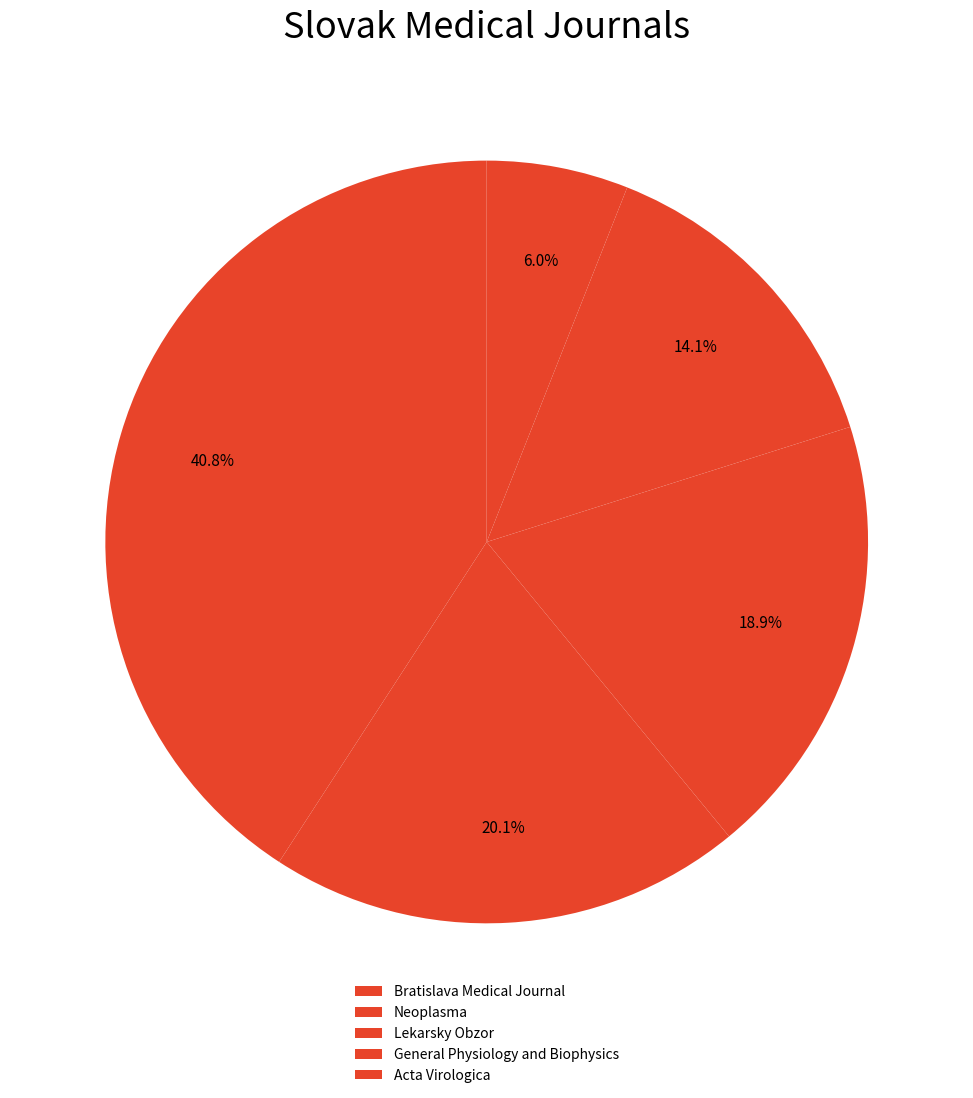

To the nearest percent, what is the difference between the largest and smallest slice percentages?

35%